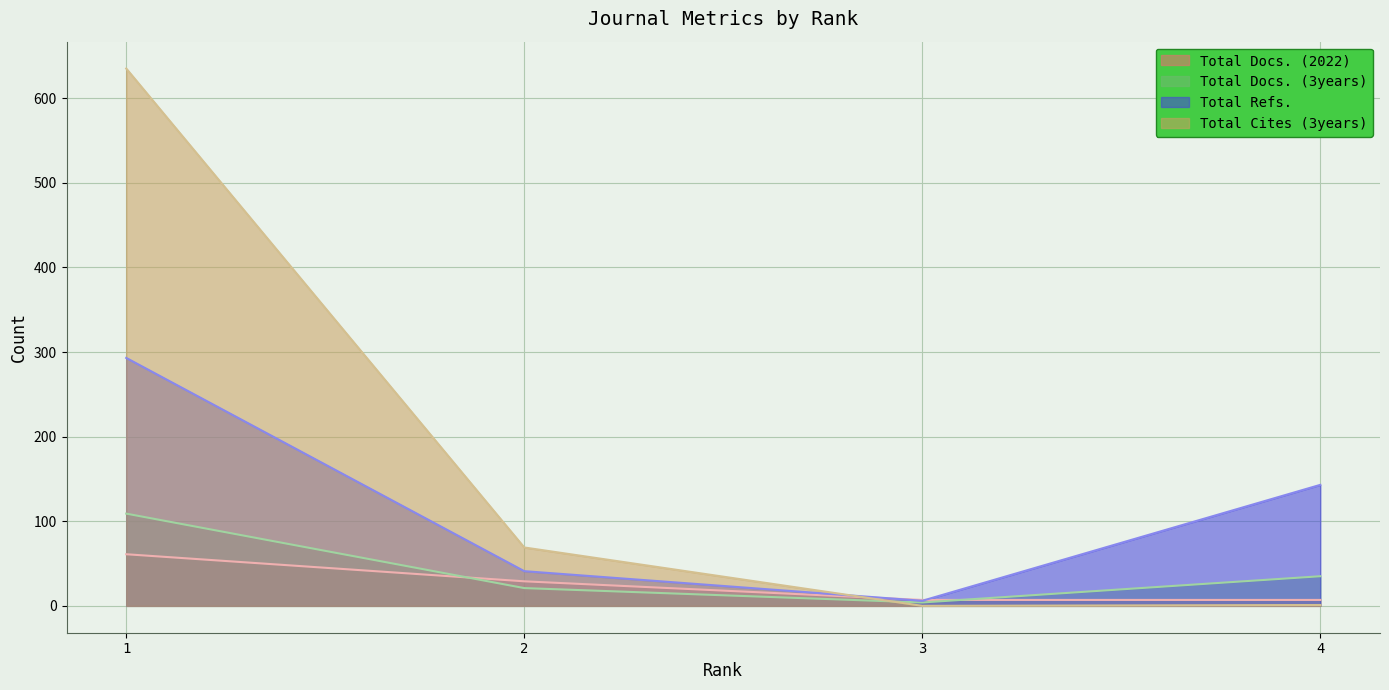

The value of Total Docs. (2022) at 3 is 13. True or false?

False